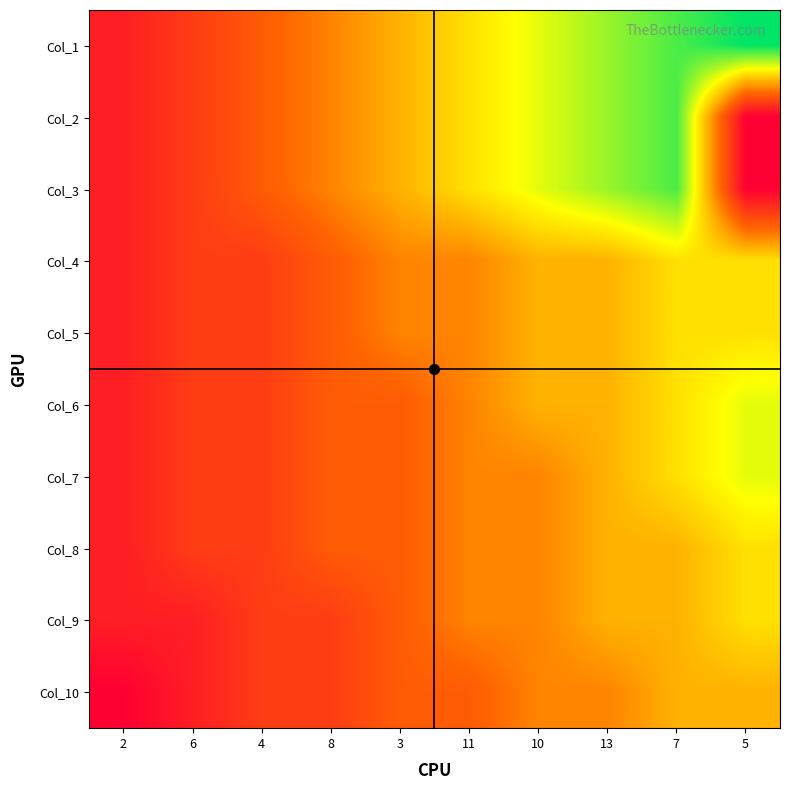

At how many categories does at least one series exceed 4?

6